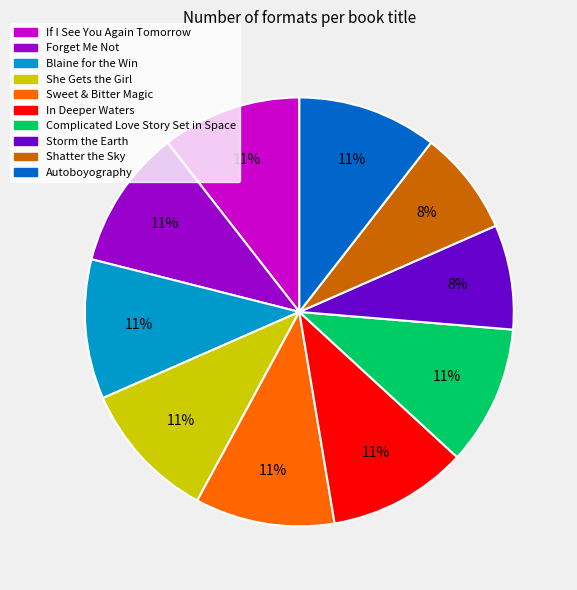

To the nearest percent, what percentage of the pie is She Gets the Girl?

11%